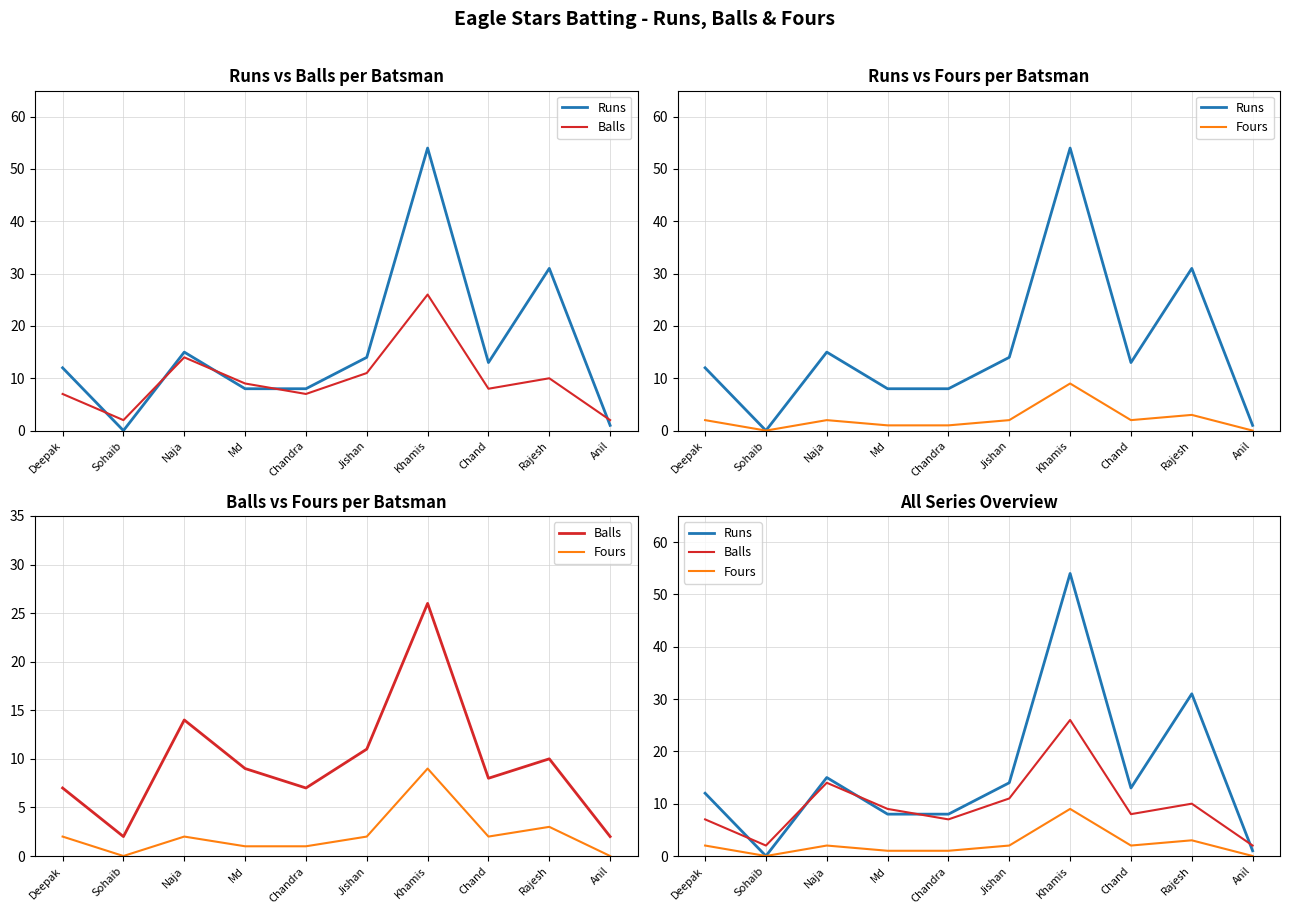

True or false: Fours has a value of 2 at Chandra.

False